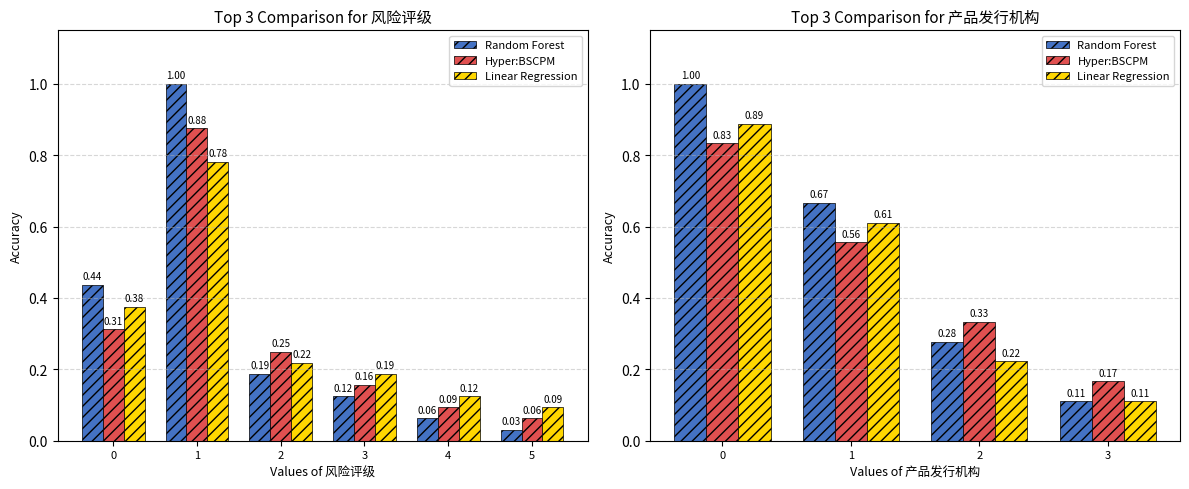

Rank the categories by Linear Regression value from lowest to highest.

3, 2, 1, 0